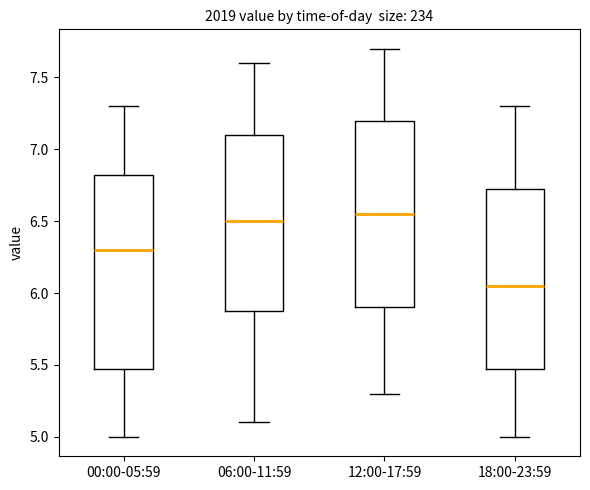

Reading left to right, transcribe this box plot: for each box, give where its median line is, the range the box spans, and where its two whiskers end, as read against the y-axis. The values are not printed on the chart, so give them approximately, as read against the axis.

00:00-05:59: median 6.30, box 5.50 to 6.85, whiskers 5.00 to 7.30
06:00-11:59: median 6.50, box 5.90 to 7.10, whiskers 5.10 to 7.60
12:00-17:59: median 6.55, box 5.90 to 7.20, whiskers 5.30 to 7.70
18:00-23:59: median 6.05, box 5.50 to 6.75, whiskers 5.00 to 7.30